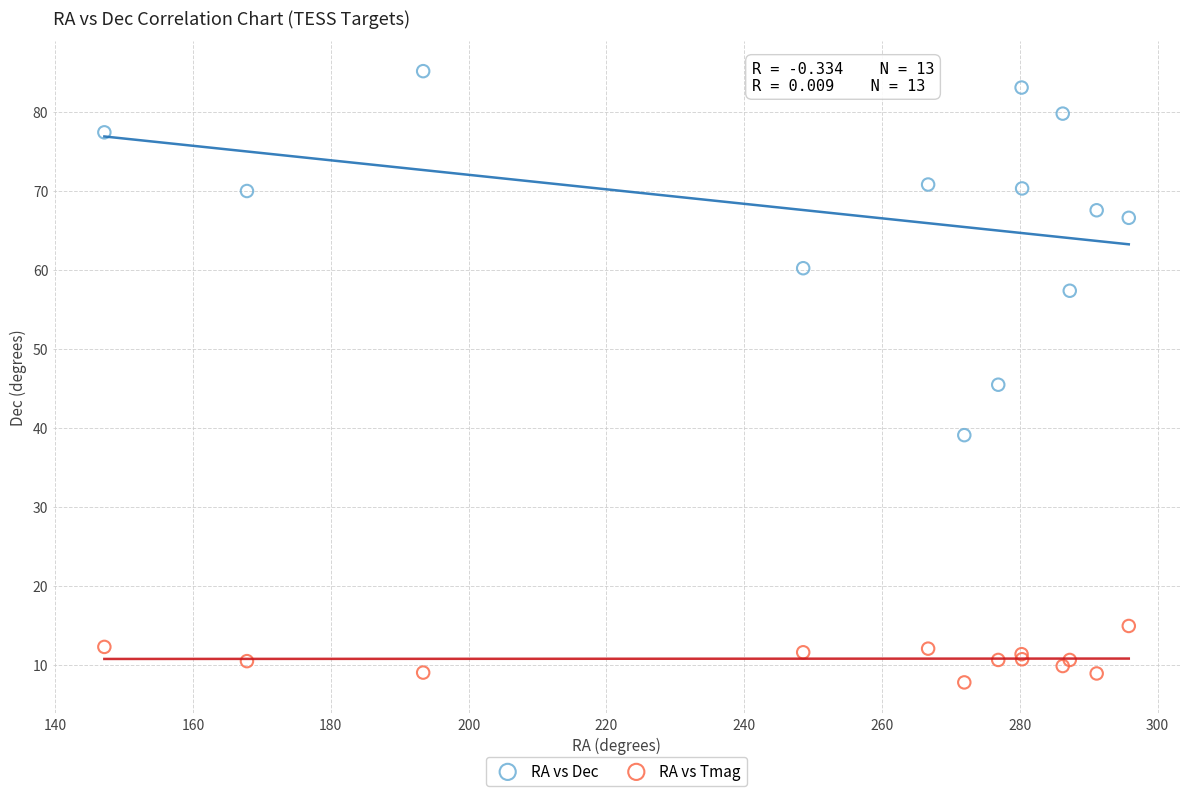

Which series reaches the maximum Y coordinate?

RA vs Dec